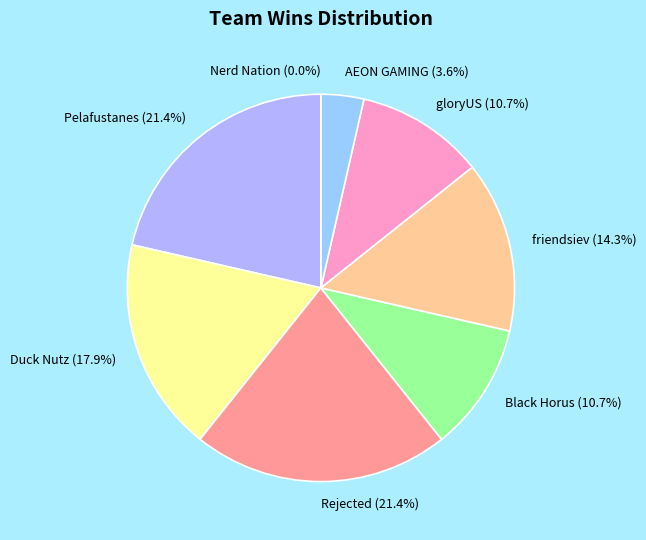

Between Rejected and Pelafustanes, which is larger?

Rejected